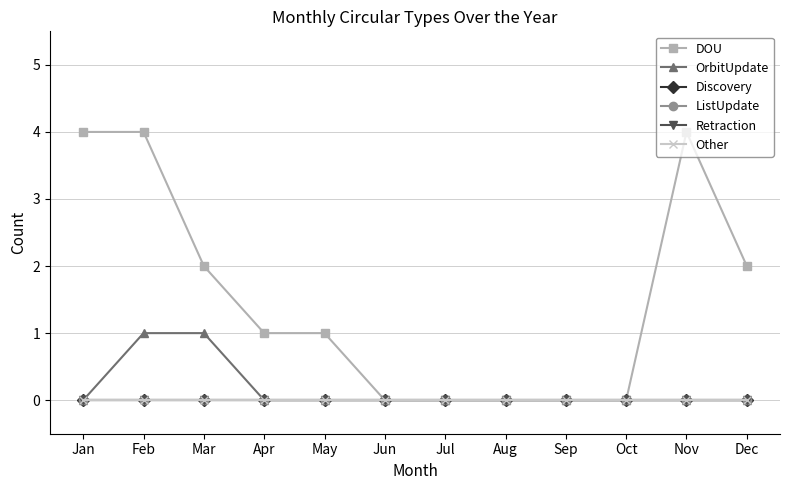

At which category does the chart reach its peak across all series?

Jan